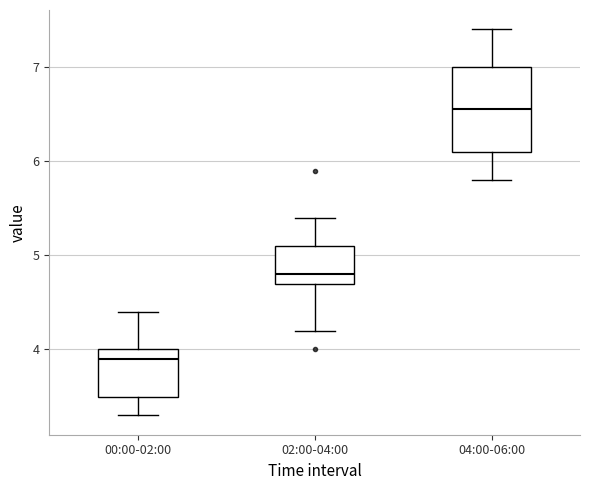

Comparing the boxes themselves (not the whiskers), which one is the tallest?

04:00-06:00